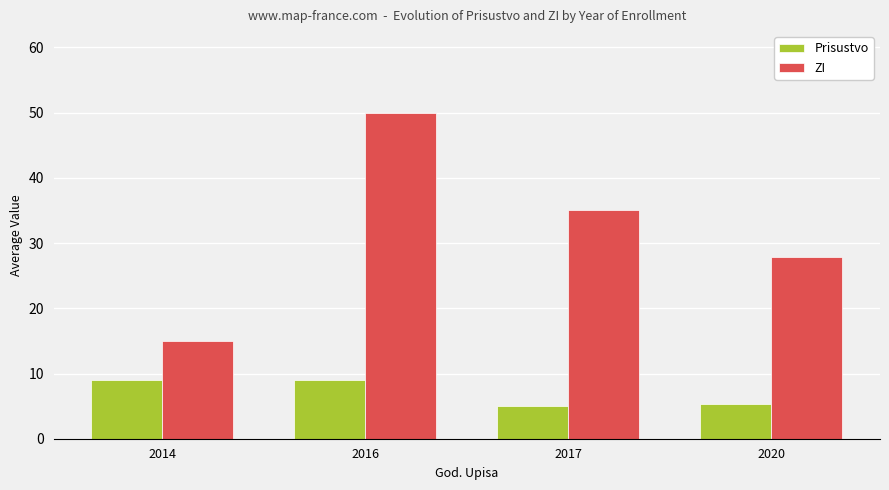

Reading left to right, extract all data points from this chart.

Prisustvo: 9.0	9.0	5.0	5.4
ZI: 15.0	50.0	35.0	27.8